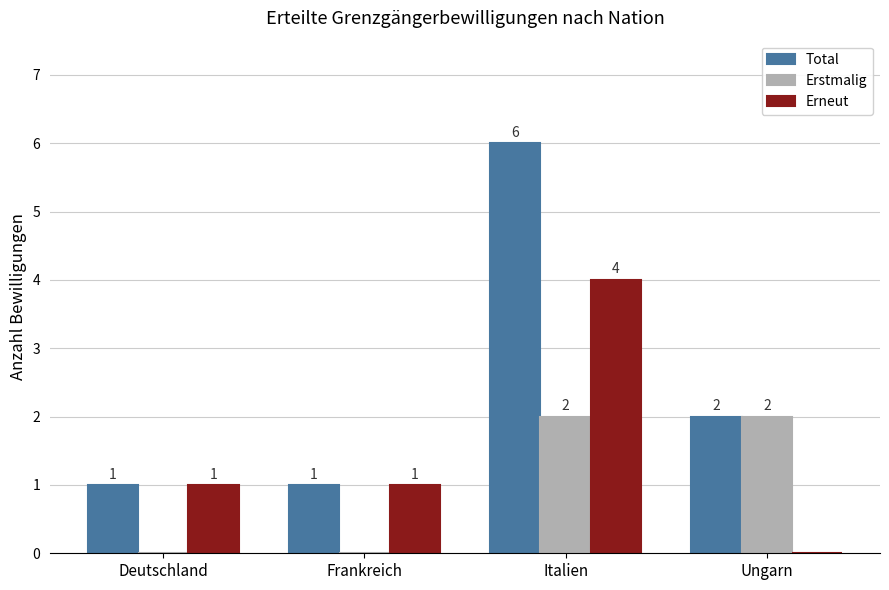

Which category has the highest value in the Total series?

Italien